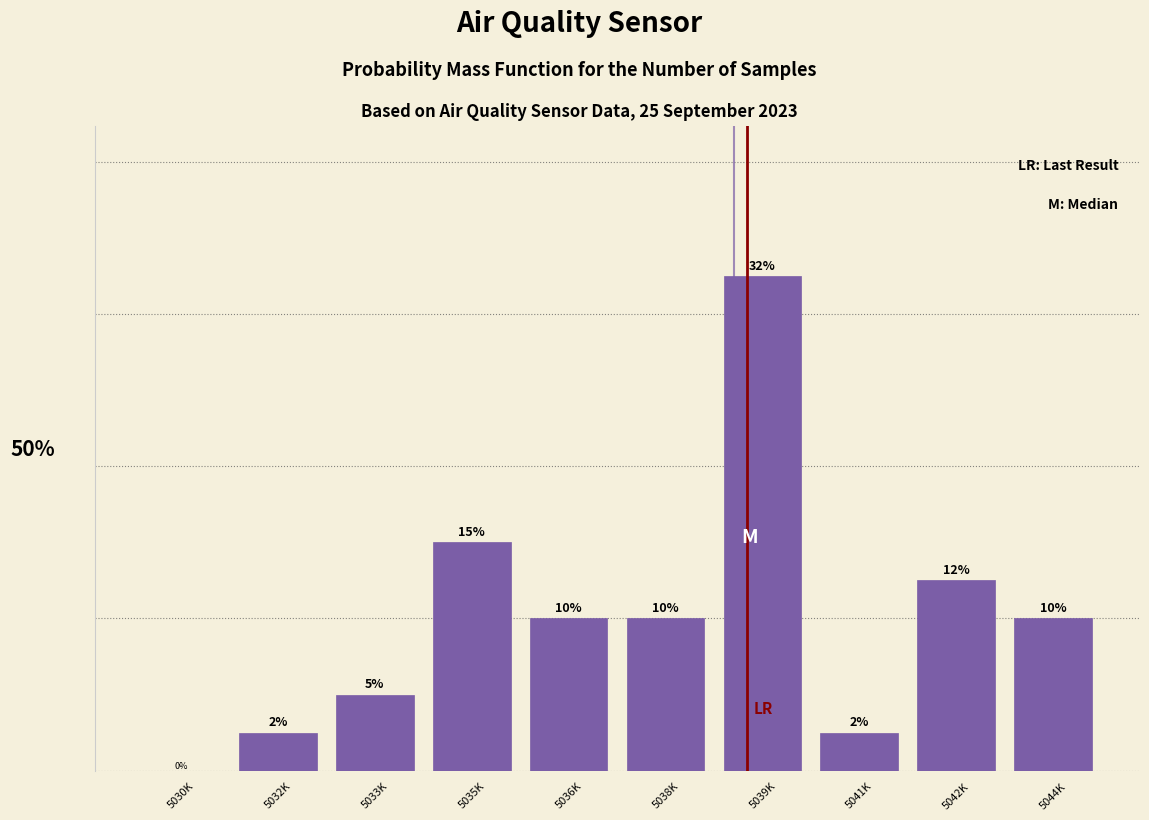

Between 5041K and 5033K, which is larger?

5033K